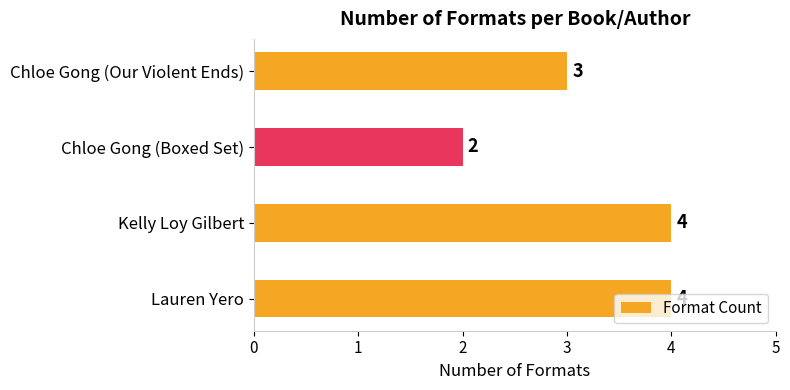

Count the values in the range 3 to 4.

3